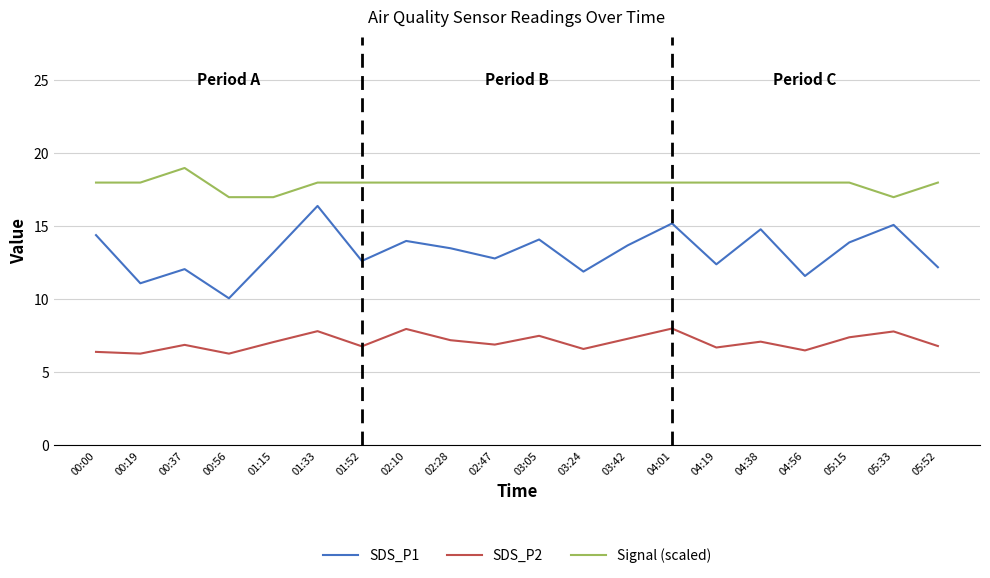

The value of SDS_P2 at 00:00 is 2.7. True or false?

False